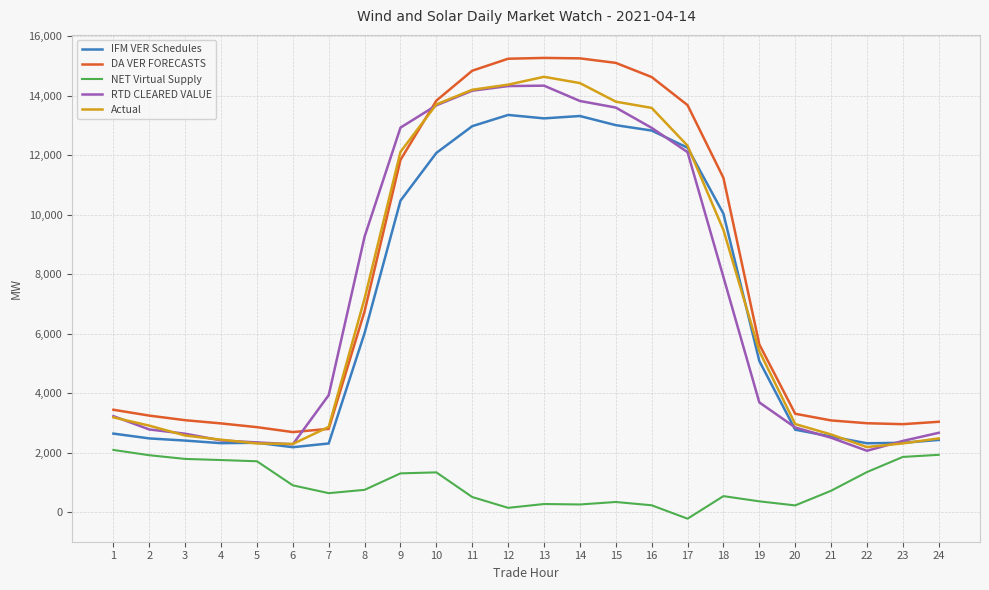

The DA VER FORECASTS series shows 2998.2 at 22. True or false?

True